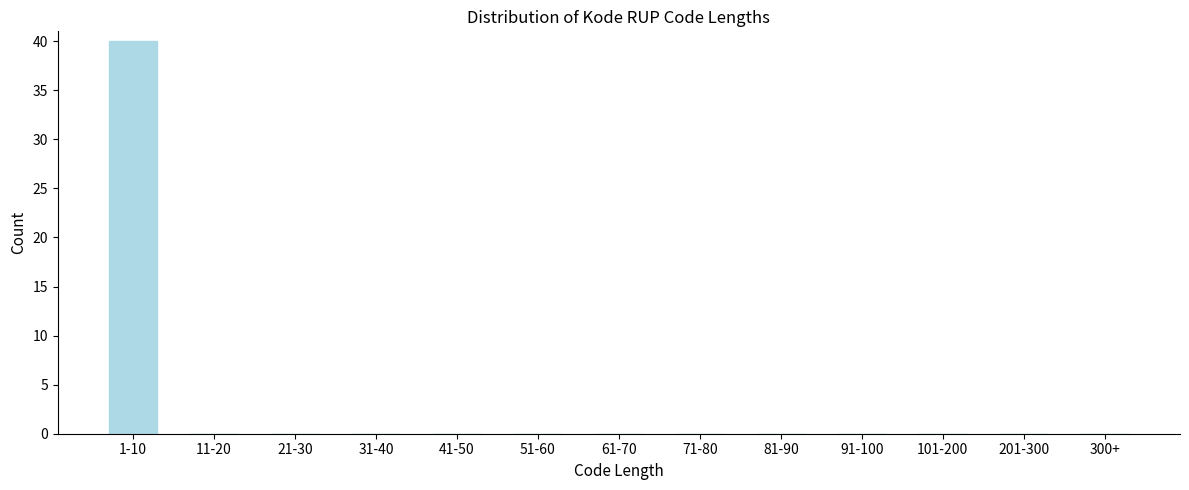

Reading left to right, extract all data points from this chart.

1-10=40	11-20=0	21-30=0	31-40=0	41-50=0	51-60=0	61-70=0	71-80=0	81-90=0	91-100=0	101-200=0	201-300=0	300+=0